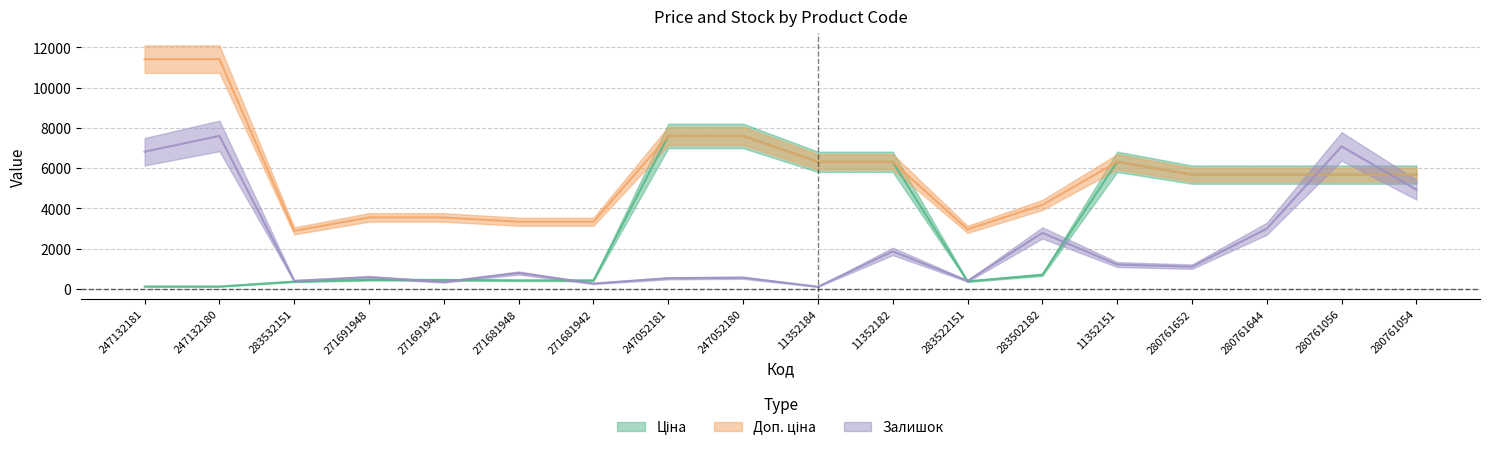

At which label does Залишок first exceed 1100?

247132181